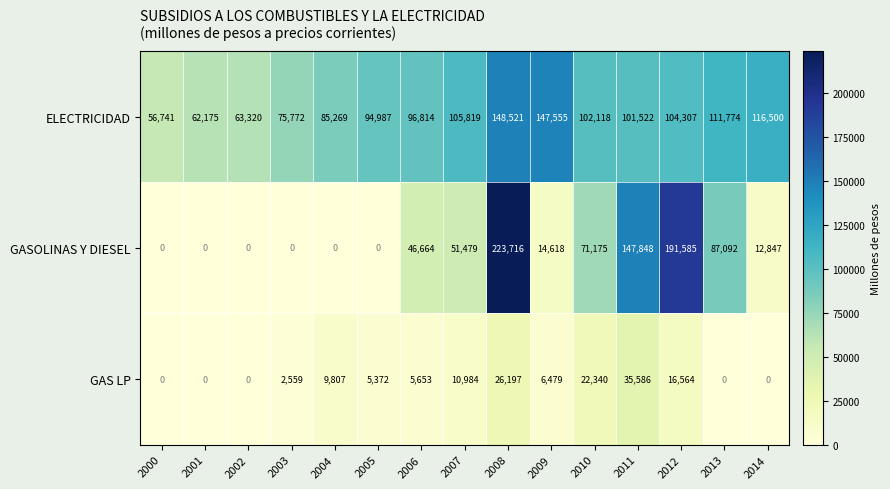

What is the average value of the GASOLINAS Y DIESEL series?

56468